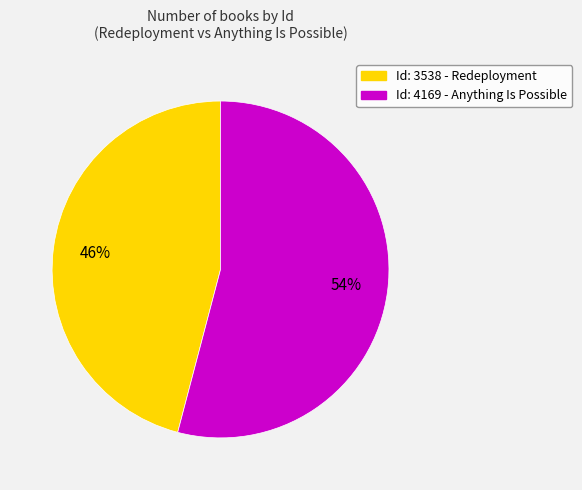

Does any single category account for the majority?

Yes